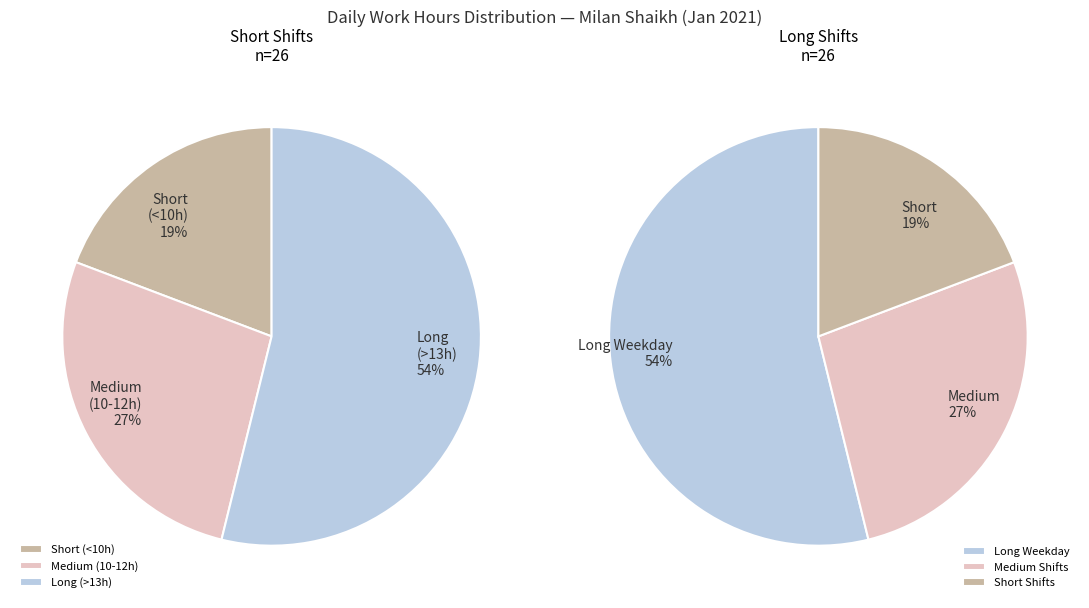

Does 27 represent more than half of the total?

No